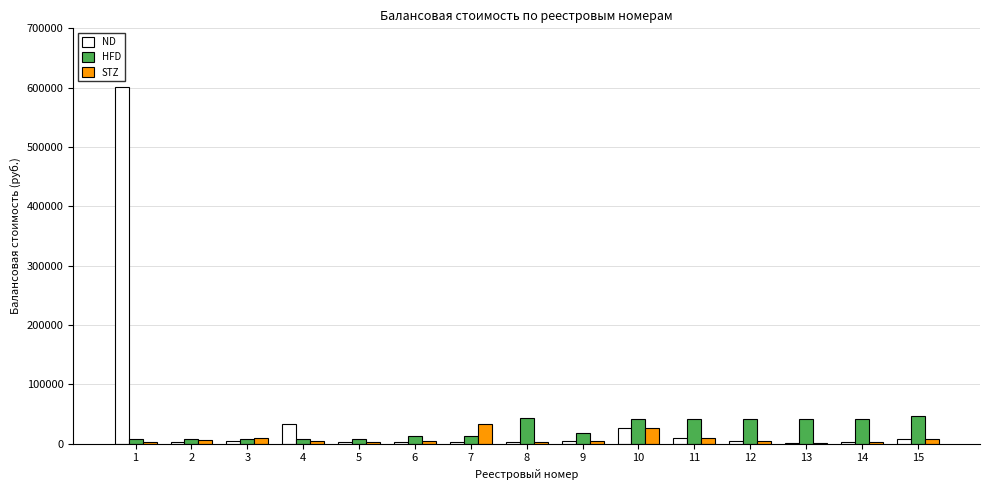

Between 1 and 6, which series saw the biggest shift?

ND